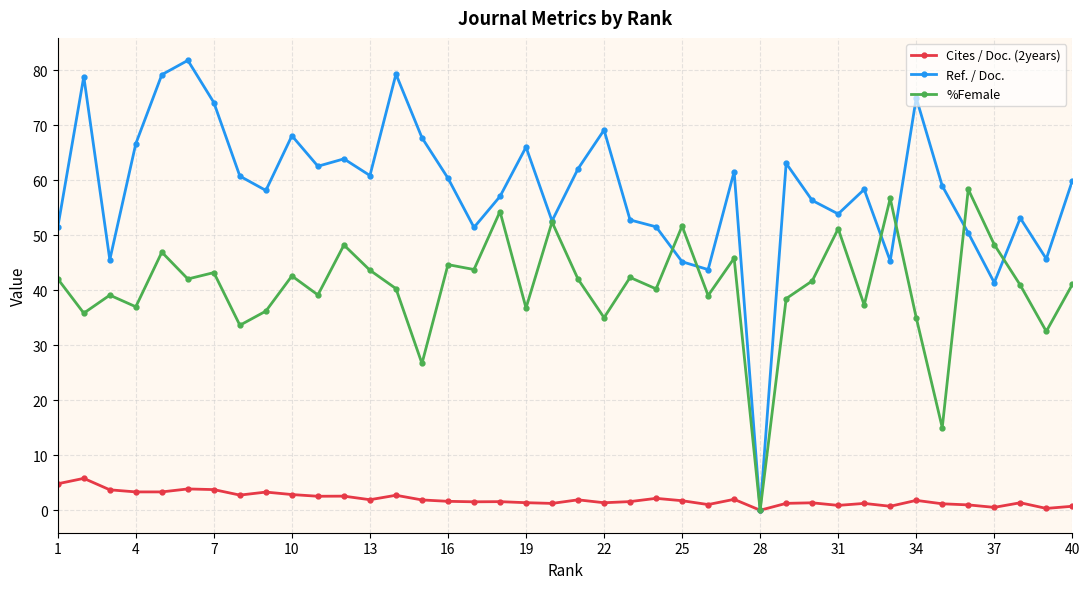

Which series has the widest spread of values?

Ref. / Doc.